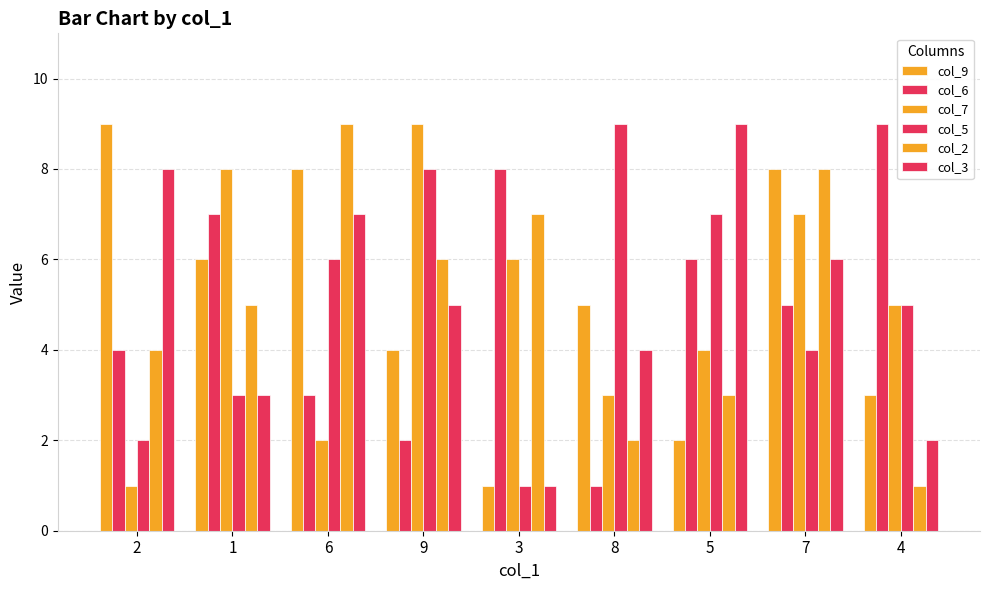

How many bars are there in each group?

6